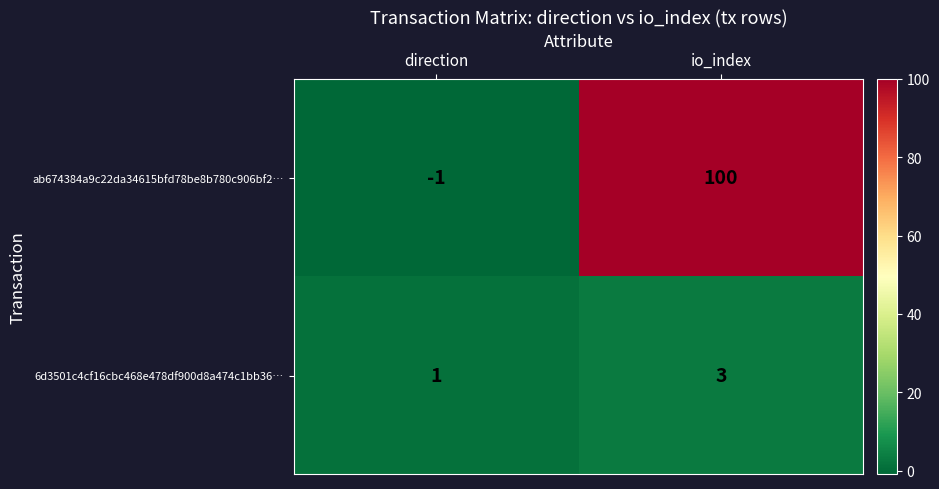

Which category has the lowest value across all series?

direction